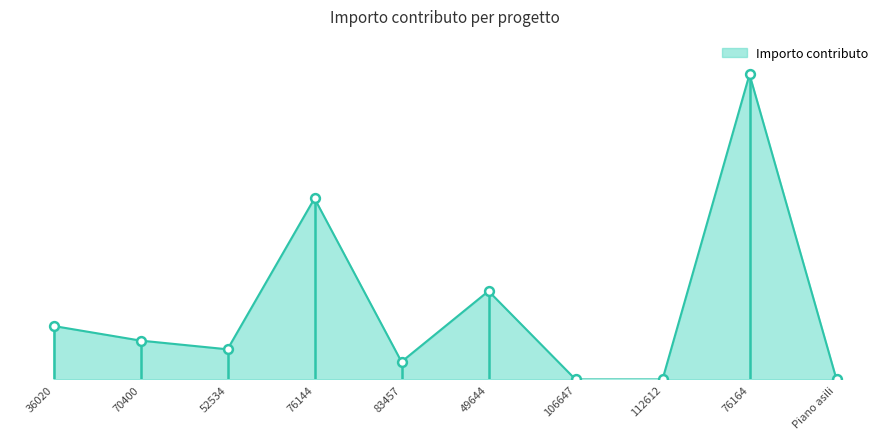

Is this an area chart (filled region under the line)?

Yes